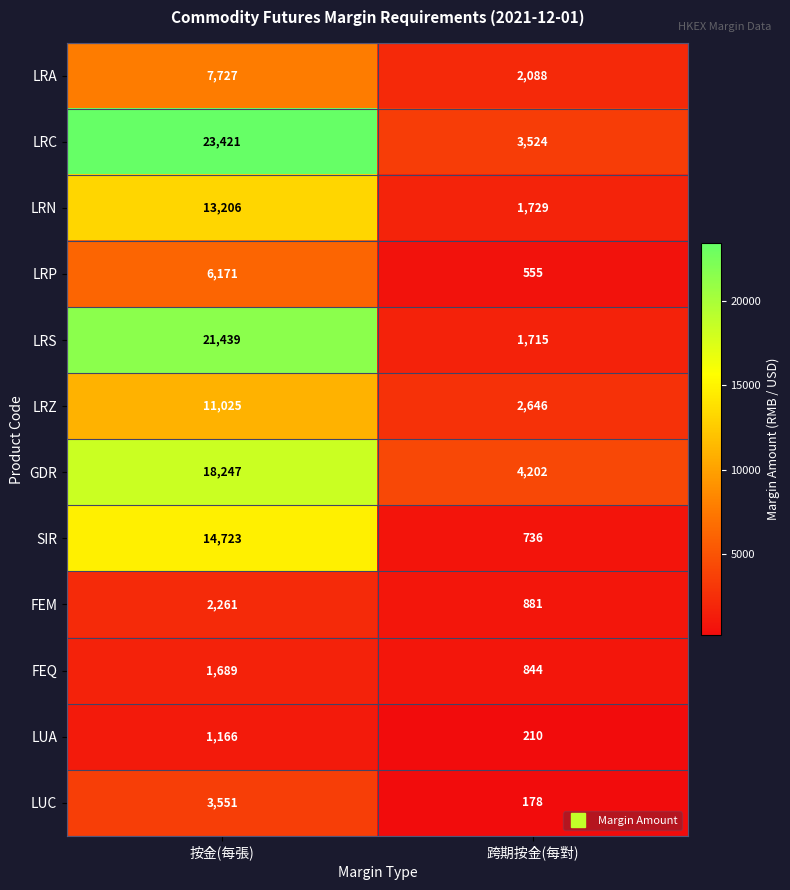

Is it true that LRS equals 2532 at 跨期按金(每對)?

False